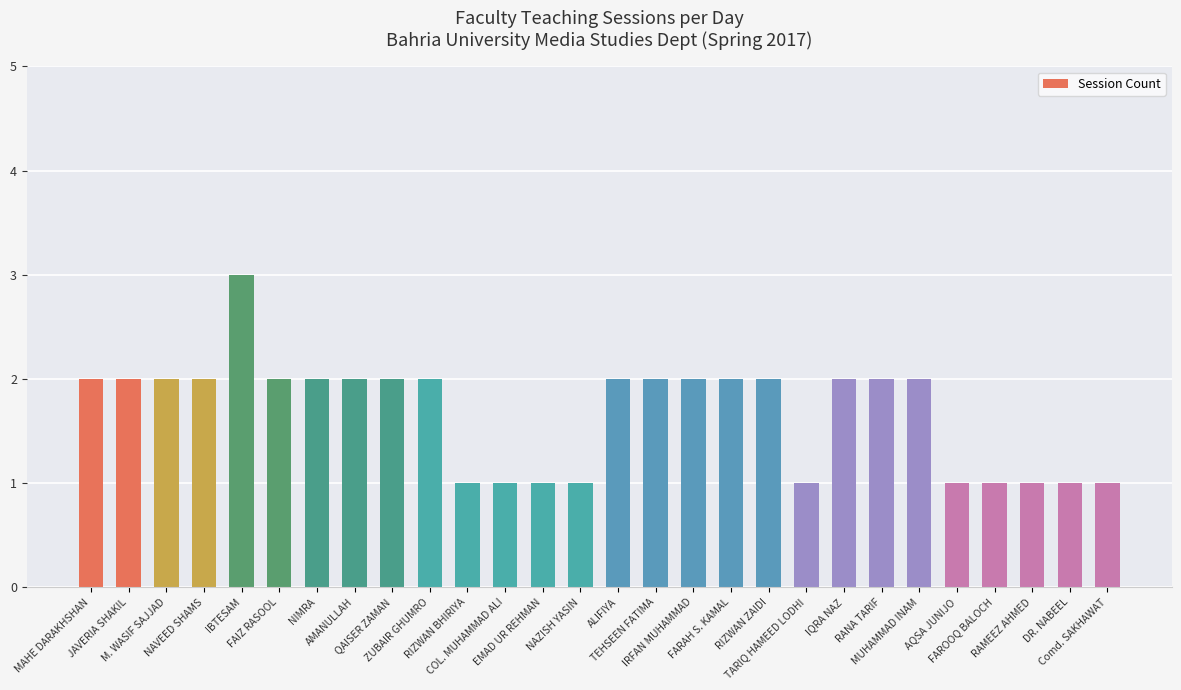

Reading left to right, transcribe all the data shown in this chart.

2	2	2	2	3	2	2	2	2	2	1	1	1	1	2	2	2	2	2	1	2	2	2	1	1	1	1	1